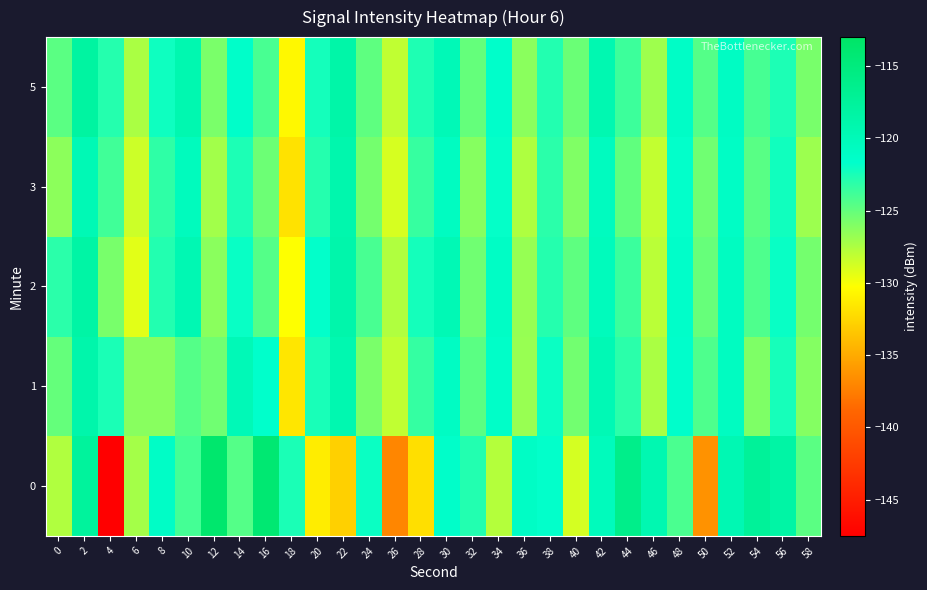

At which category is the sum across all series the highest?

2